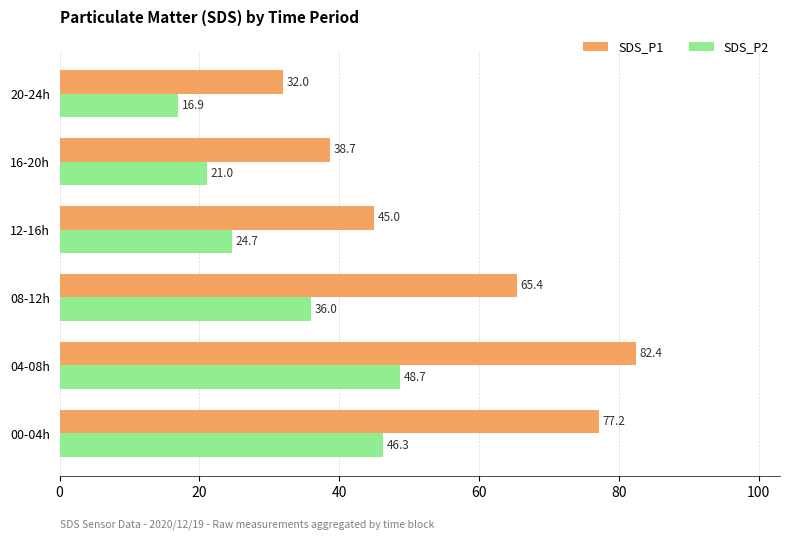

What is the minimum value for SDS_P1?

32.0